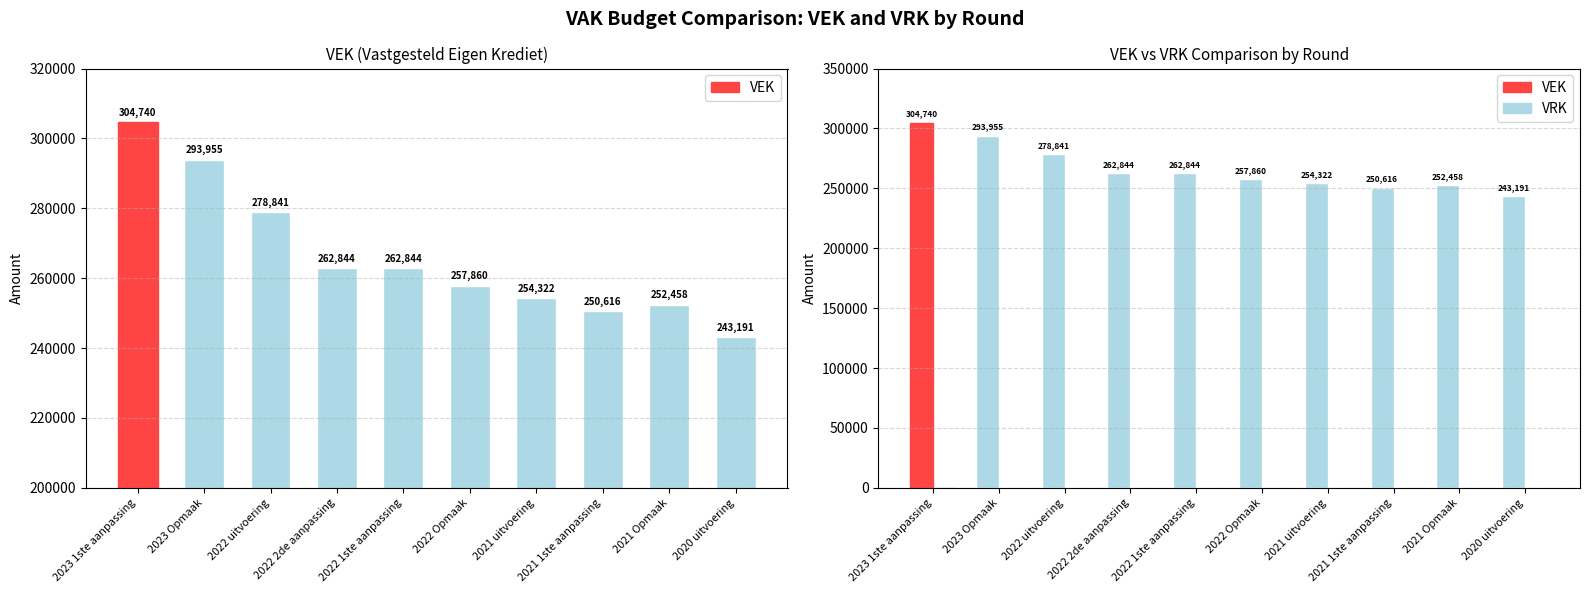

What is the difference between the second highest and minimum values in the VEK series?

50764